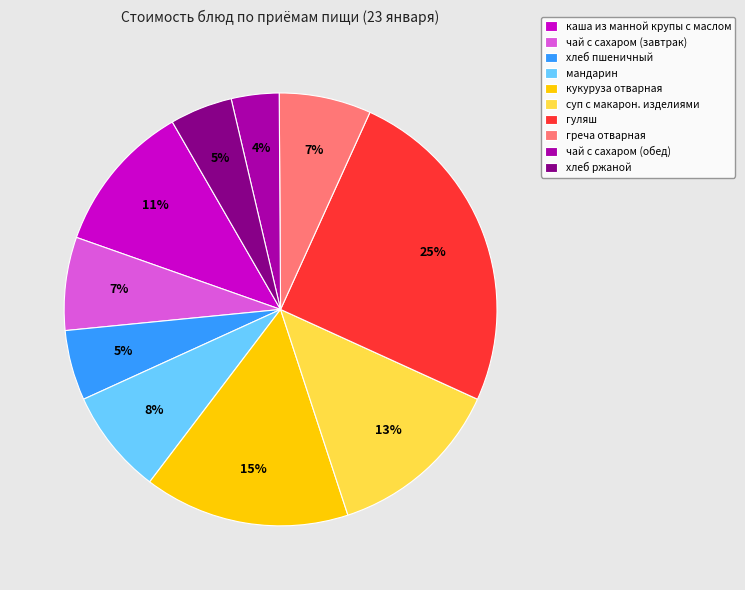

Between суп с макарон. изделиями and чай с сахаром (завтрак), which is larger?

суп с макарон. изделиями